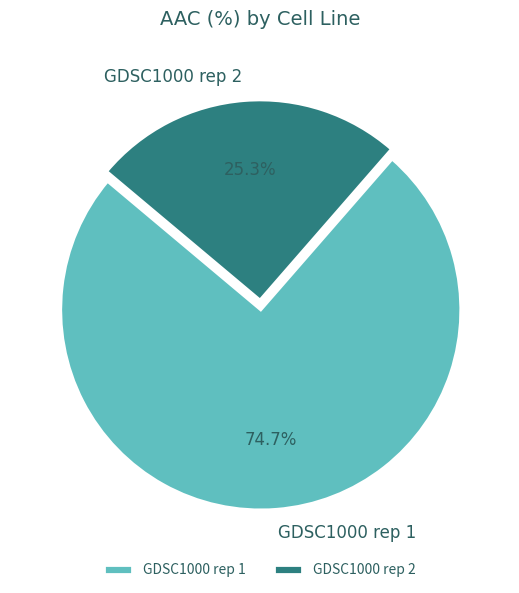

To the nearest percent, what percentage of the pie is GDSC1000 rep 2?

25%